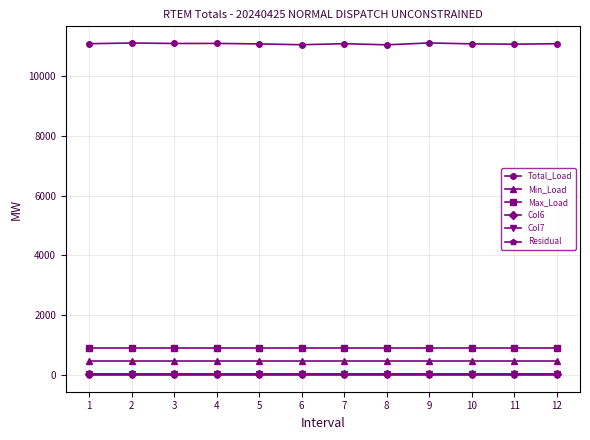

The value of Min_Load at 9 is 457.2. True or false?

True